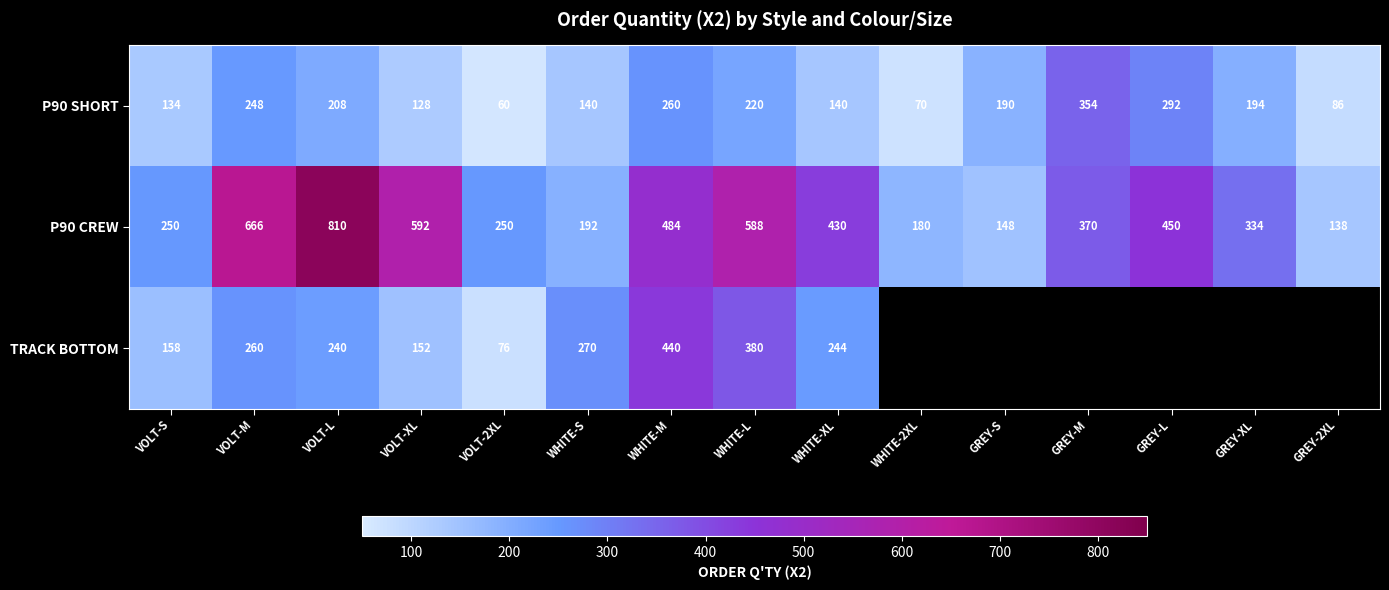

How many categories are shown in the chart?

15